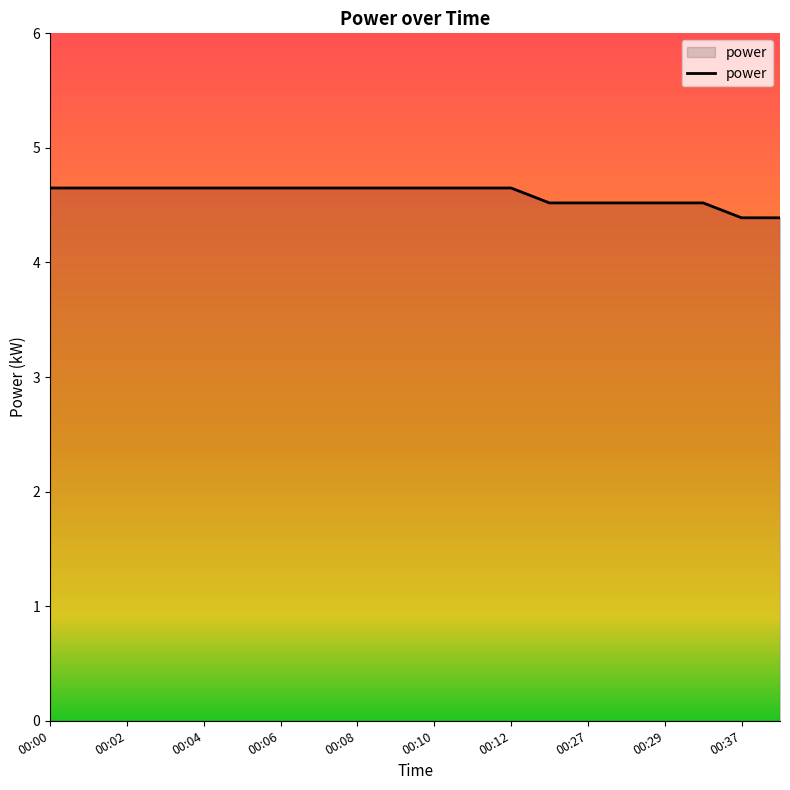

Does the chart have visible grid lines?

No